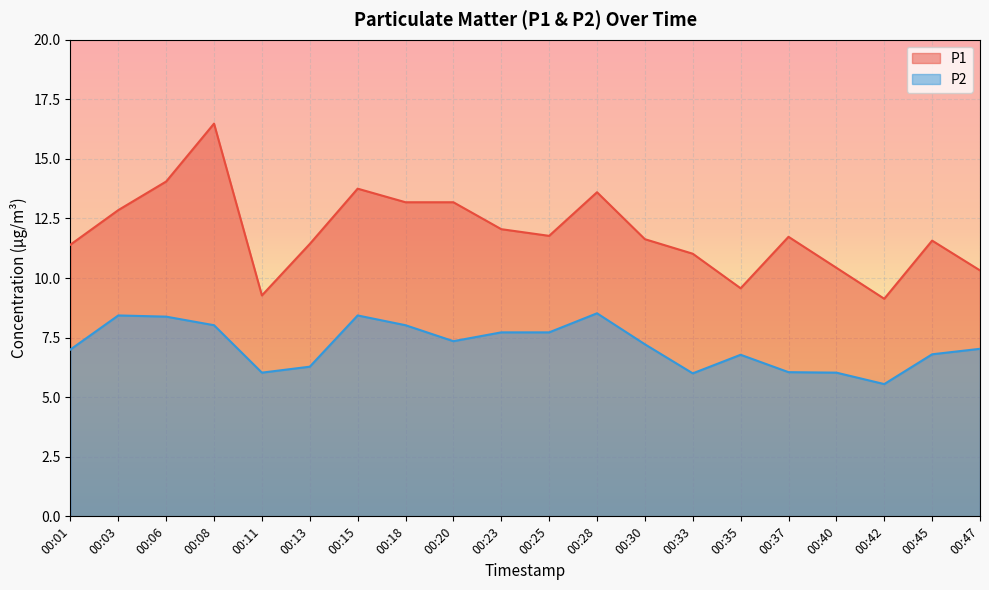

What is the total value across all series at 00:03?

21.3